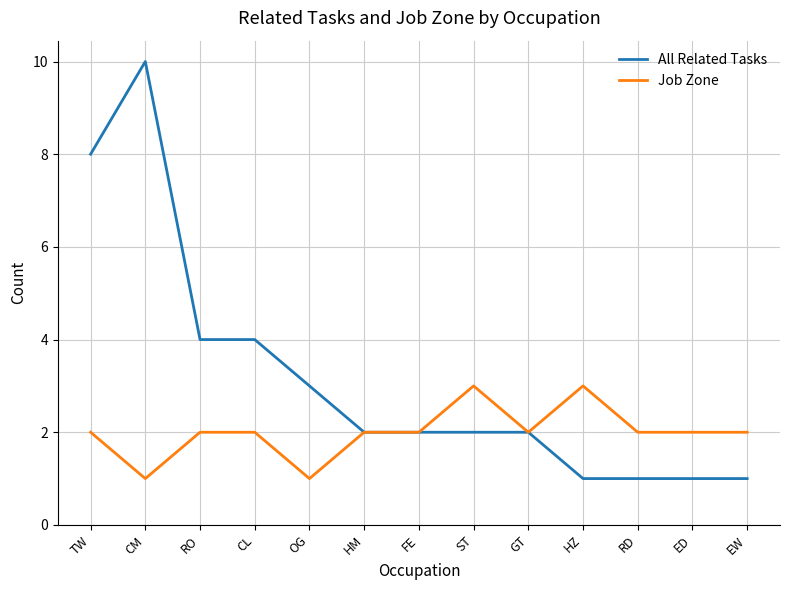

The value of Job Zone at ED is 2. True or false?

True